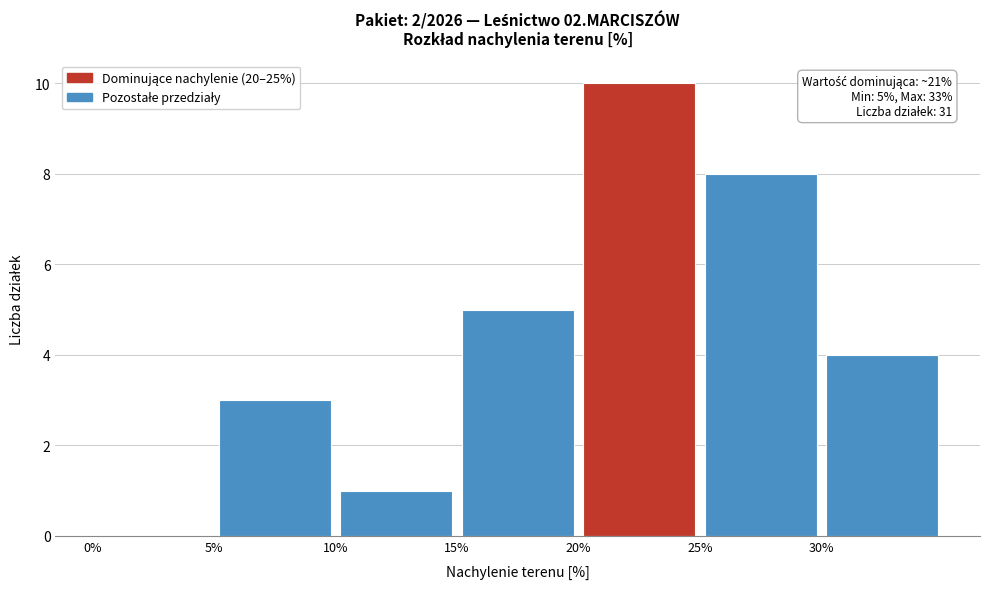

Over which range of the x-axis is the bar tallest?

20 to 25